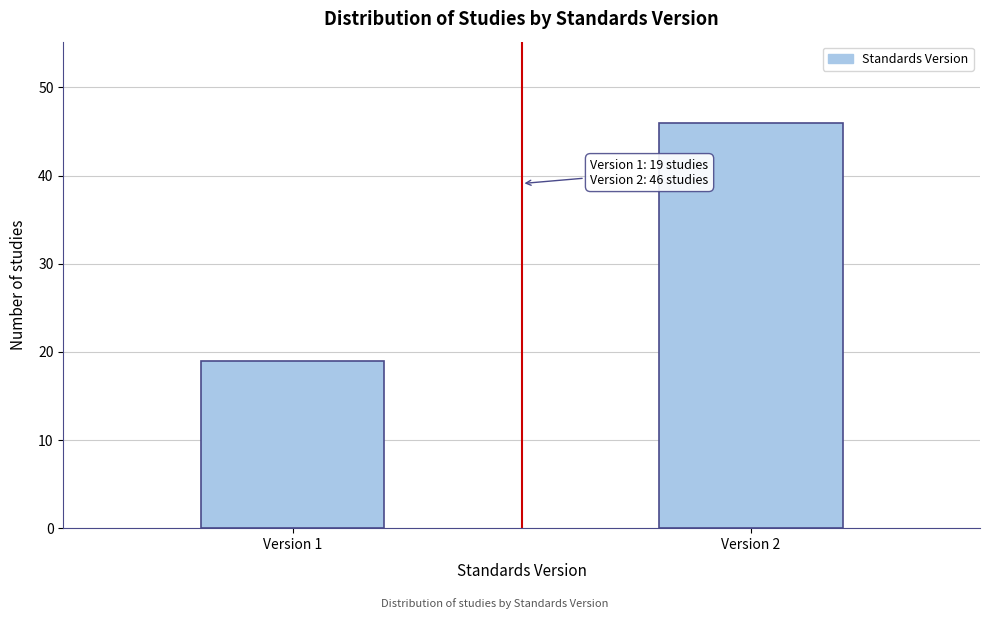

Reading left to right, list all the values displayed in this chart.

19	46